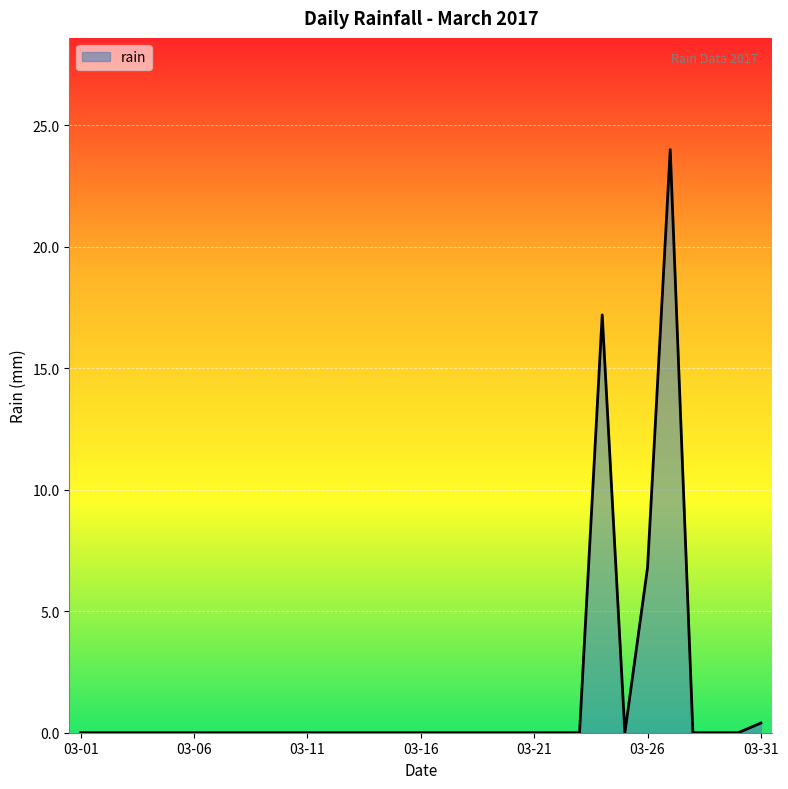

What is the greatest value displayed?

24.0